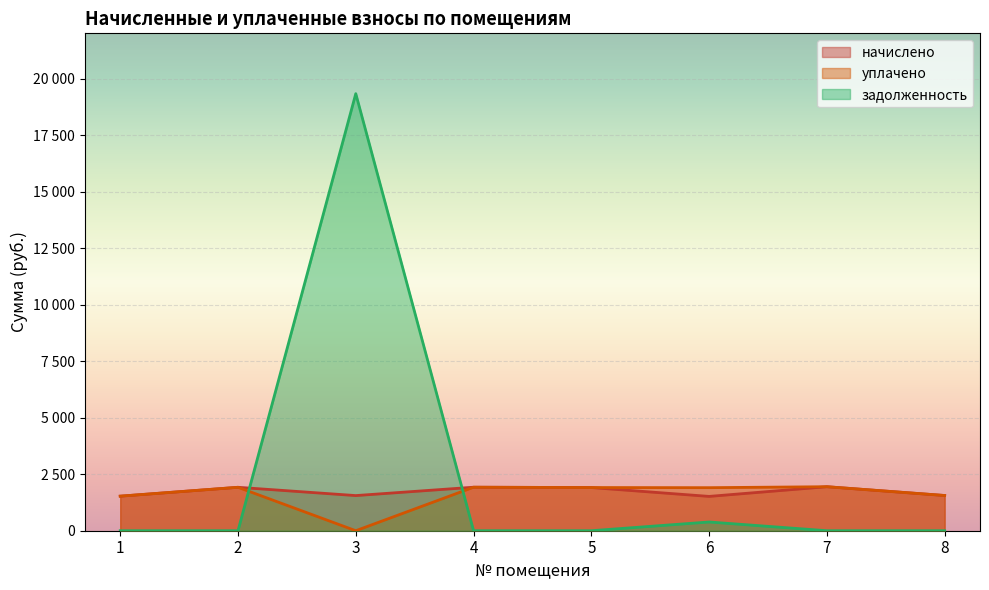

Rank the categories by уплачено value from highest to lowest.

7, 4, 2, 5, 6, 8, 1, 3